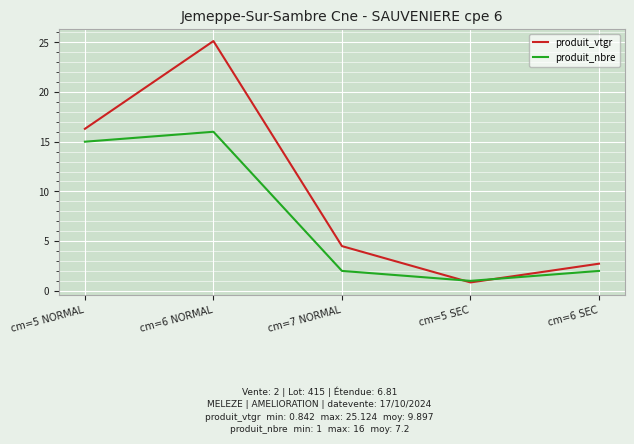

Reading right to left, list all the values displayed in this chart.

produit_vtgr: 2.7	0.8	4.5	25.1	16.3
produit_nbre: 2.0	1.0	2.0	16.0	15.0